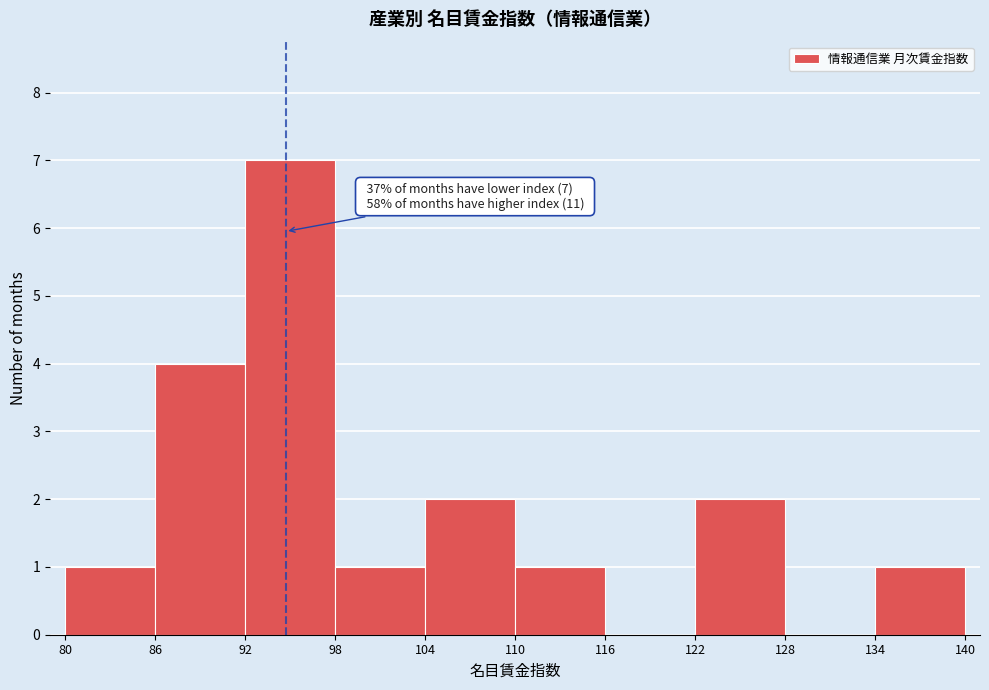

Over which range of the x-axis is the bar tallest?

92 to 98